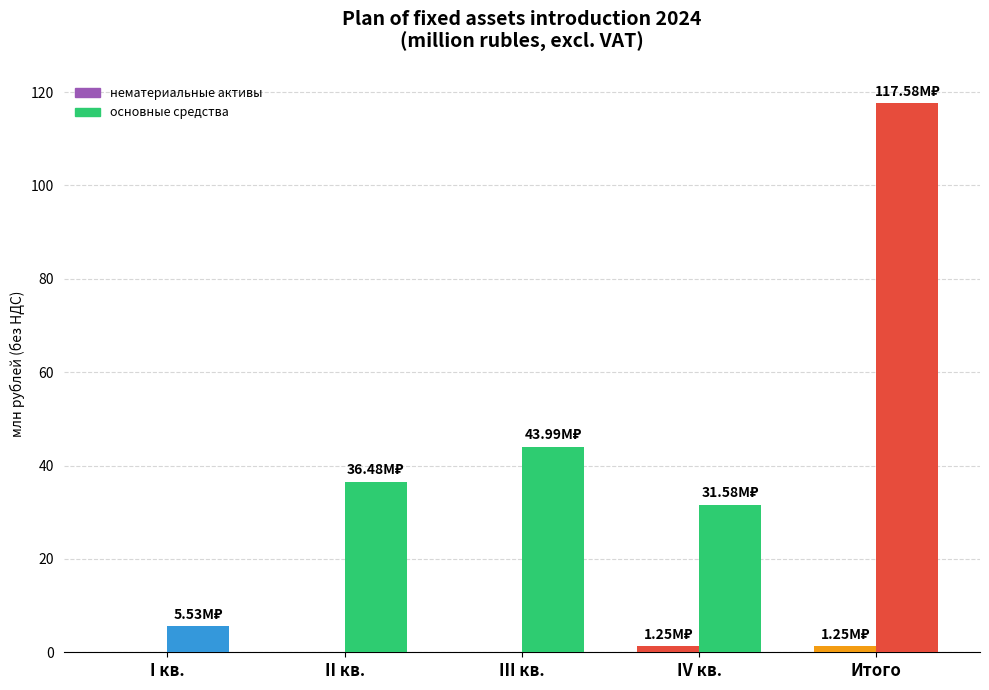

Reading left to right, what are all the values shown in this chart?

нематериальные активы: 0.0	0.0	0.0	1.2	1.2
основные средства: 5.5	36.5	44.0	31.6	117.6